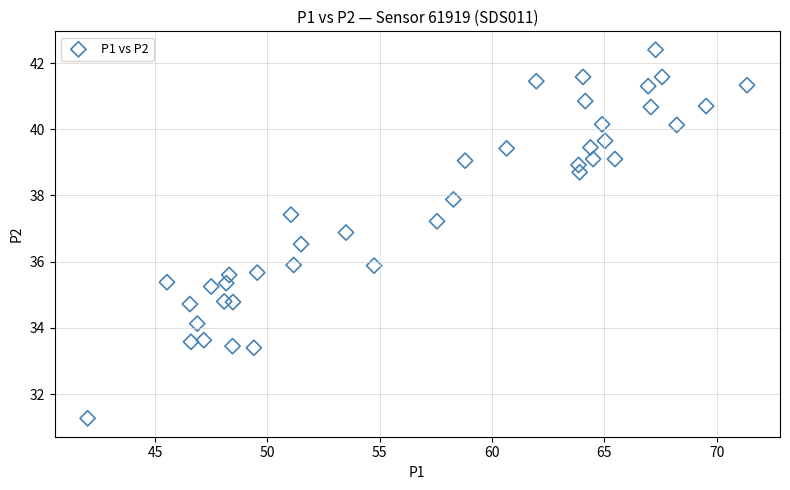

What is the range of X values (max minus min)?

29.3